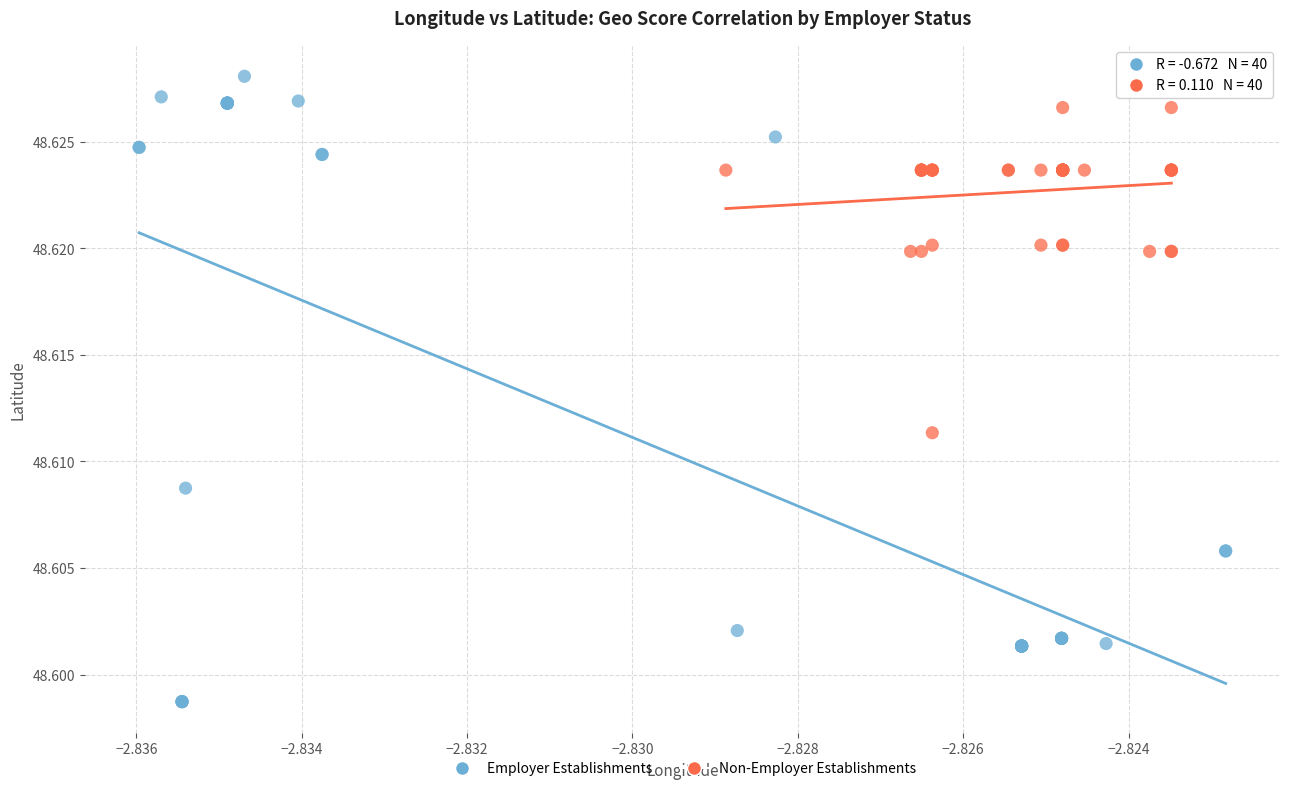

Which series contains the lowest Y value?

Employer Establishments